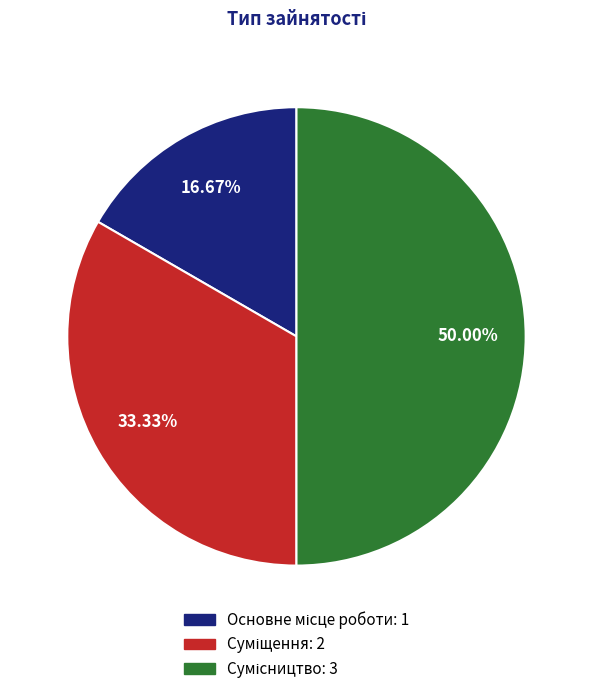

To the nearest percent, what is the difference between the Суміщення and Основне місце роботи slice percentages?

17%